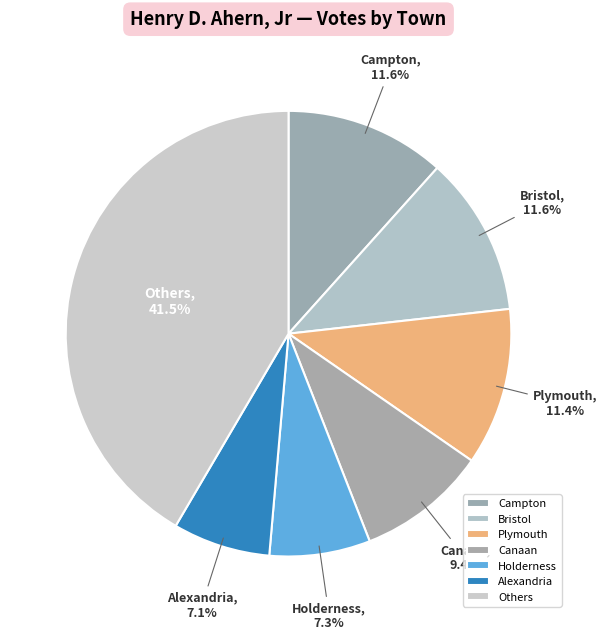

Count the number of slices in the pie.

7